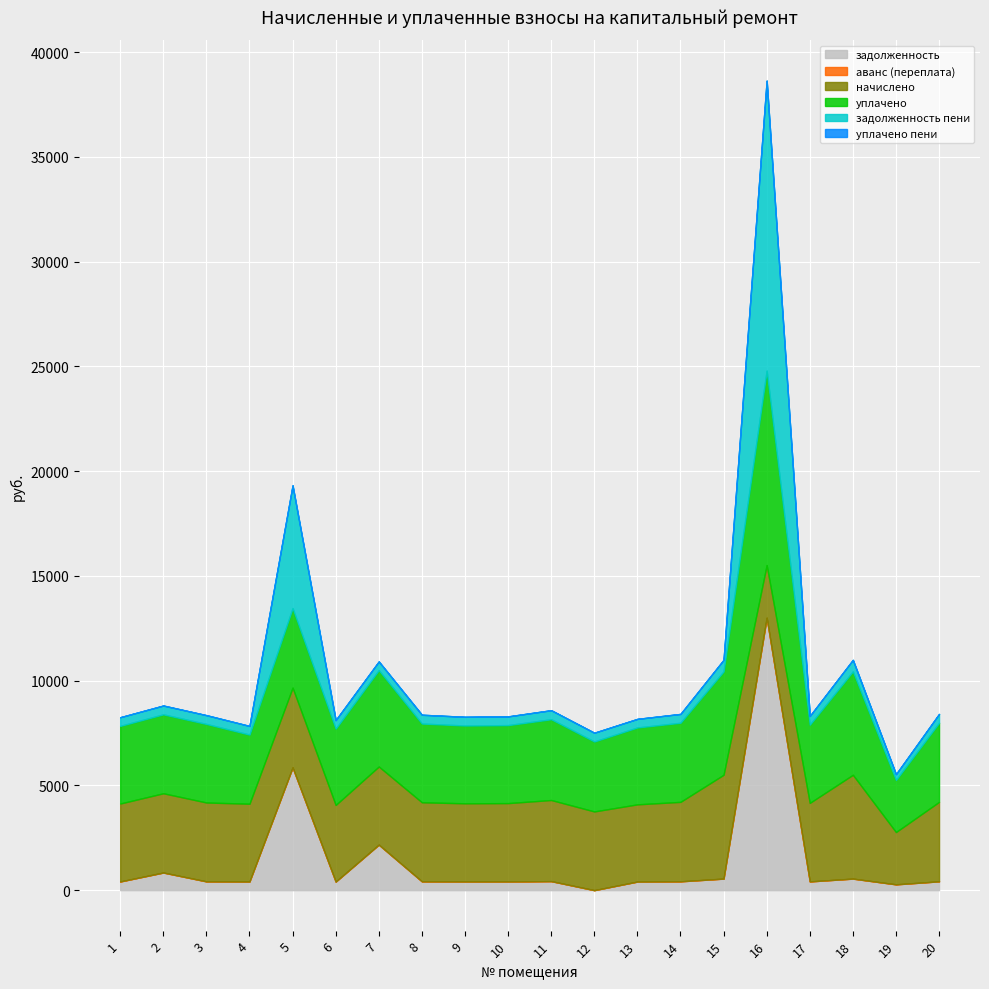

Between which two adjacent categories do уплачено and задолженность first intersect?

4 and 5